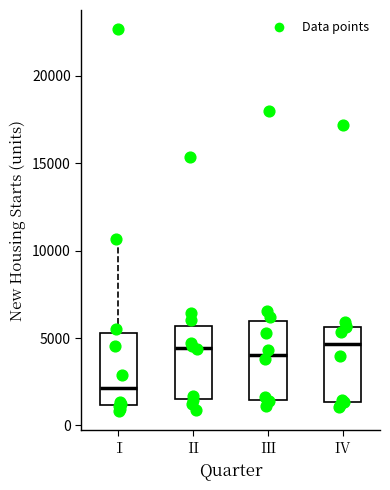

Which box has the lowest median line?

Ⅰ